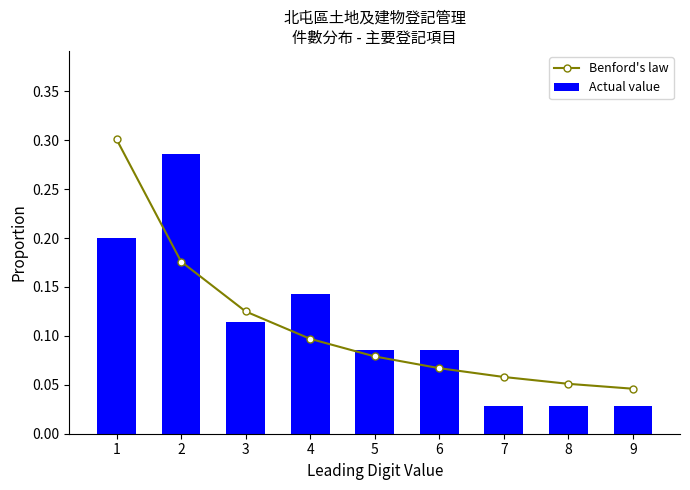

Between 5 and 8, which is larger?

5